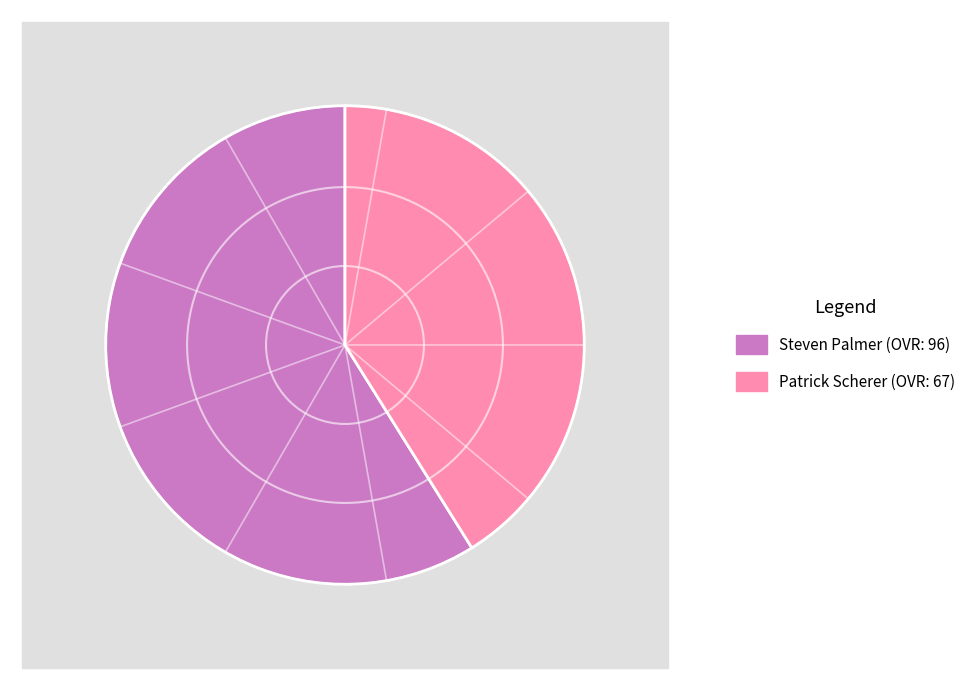

How many segments does this pie chart have?

2